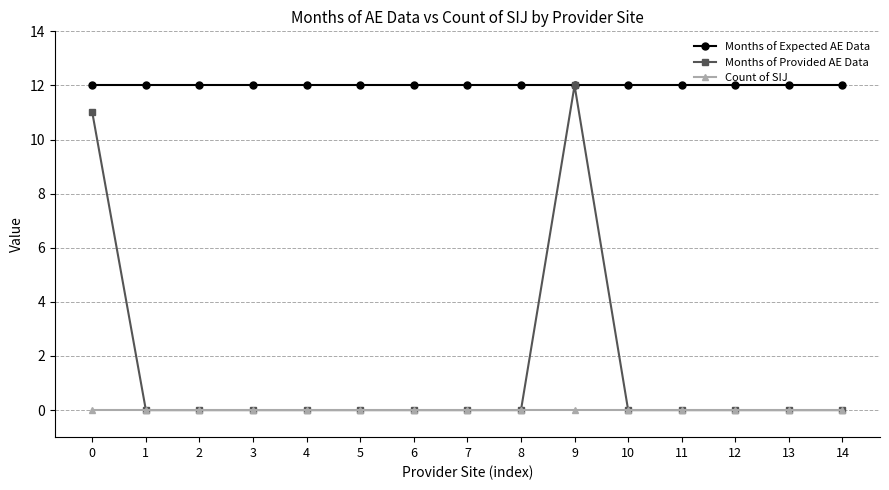

How many lines are shown in the chart?

3